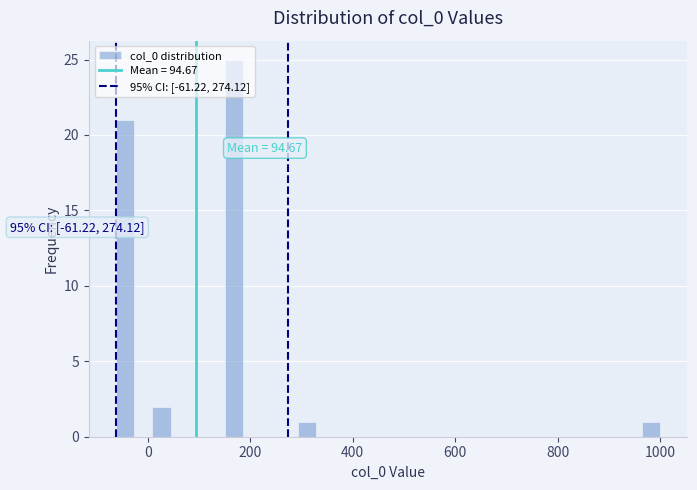

Read against the x-axis, roughly where is the centre of the tallest bar?

160